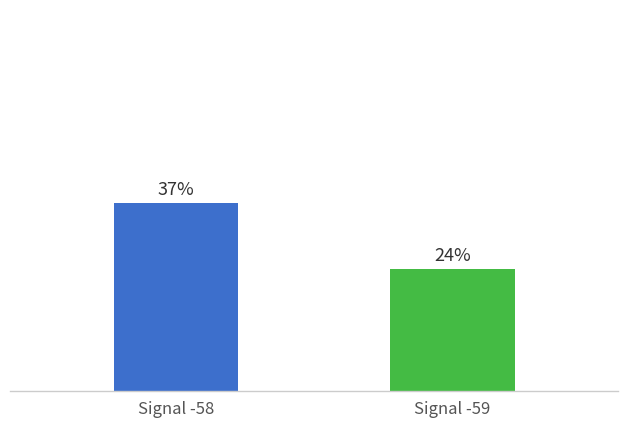

Rank the categories by value from highest to lowest.

Signal -58, Signal -59